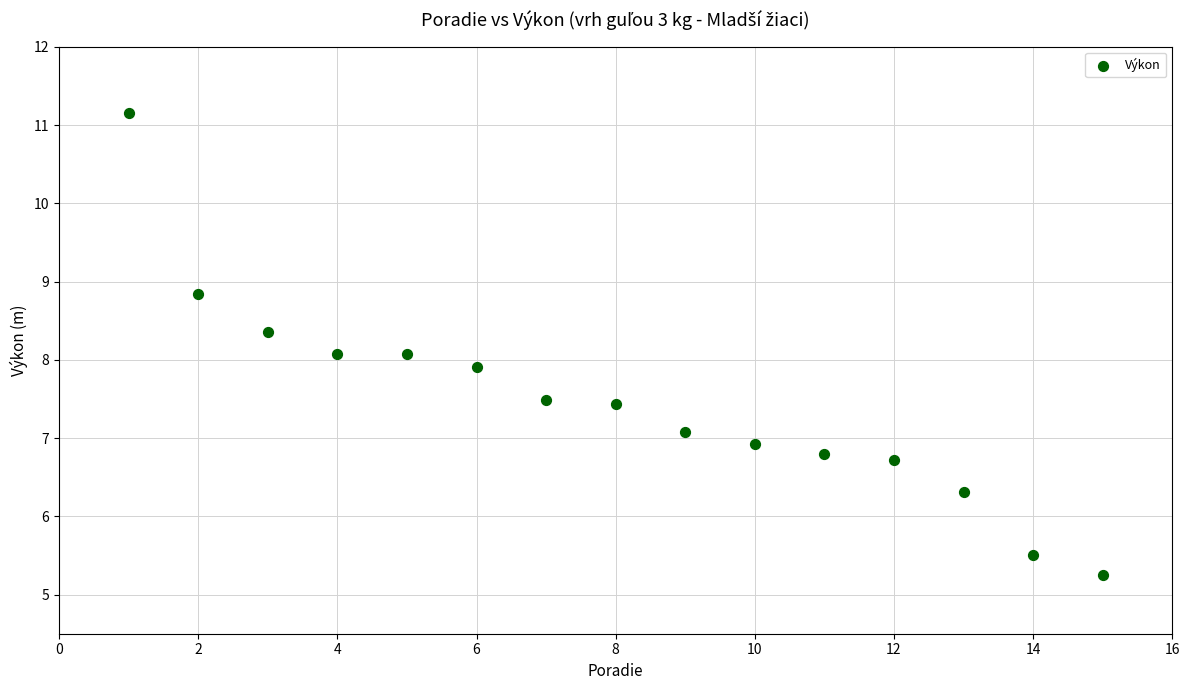

What is the range of Y values (max minus min)?

5.9